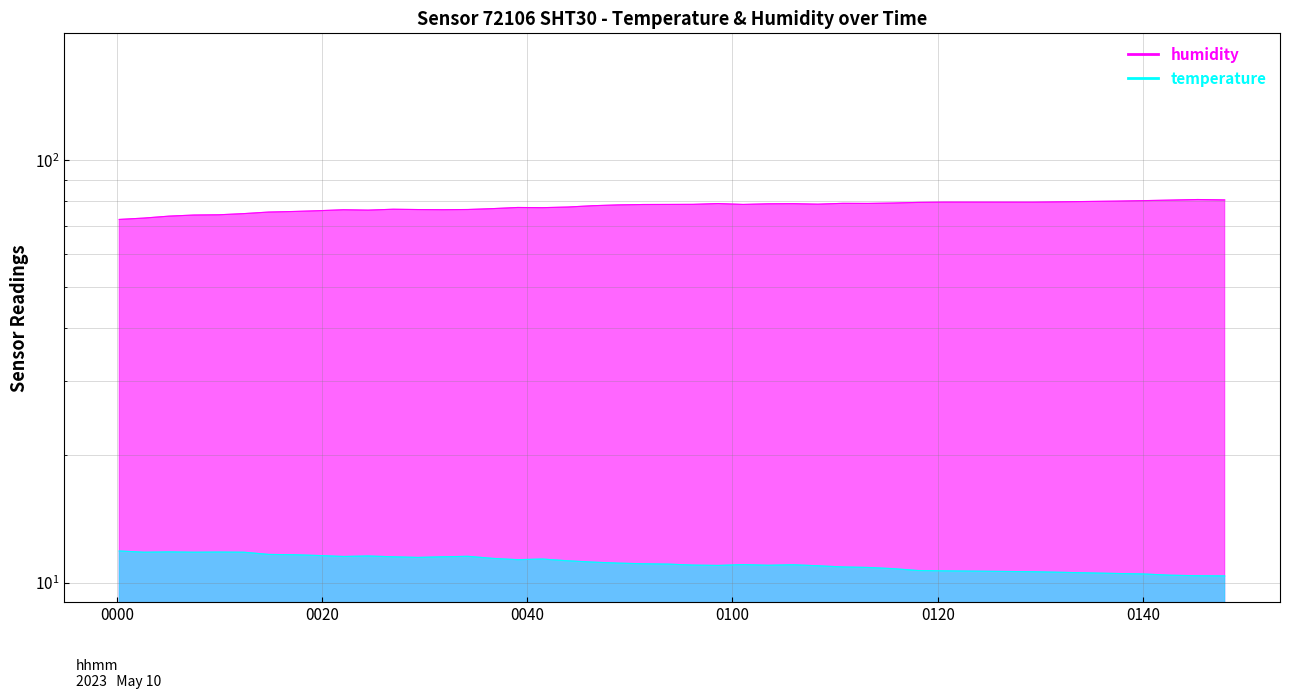

What is the value of the humidity point at the 36th from the left?

80.0